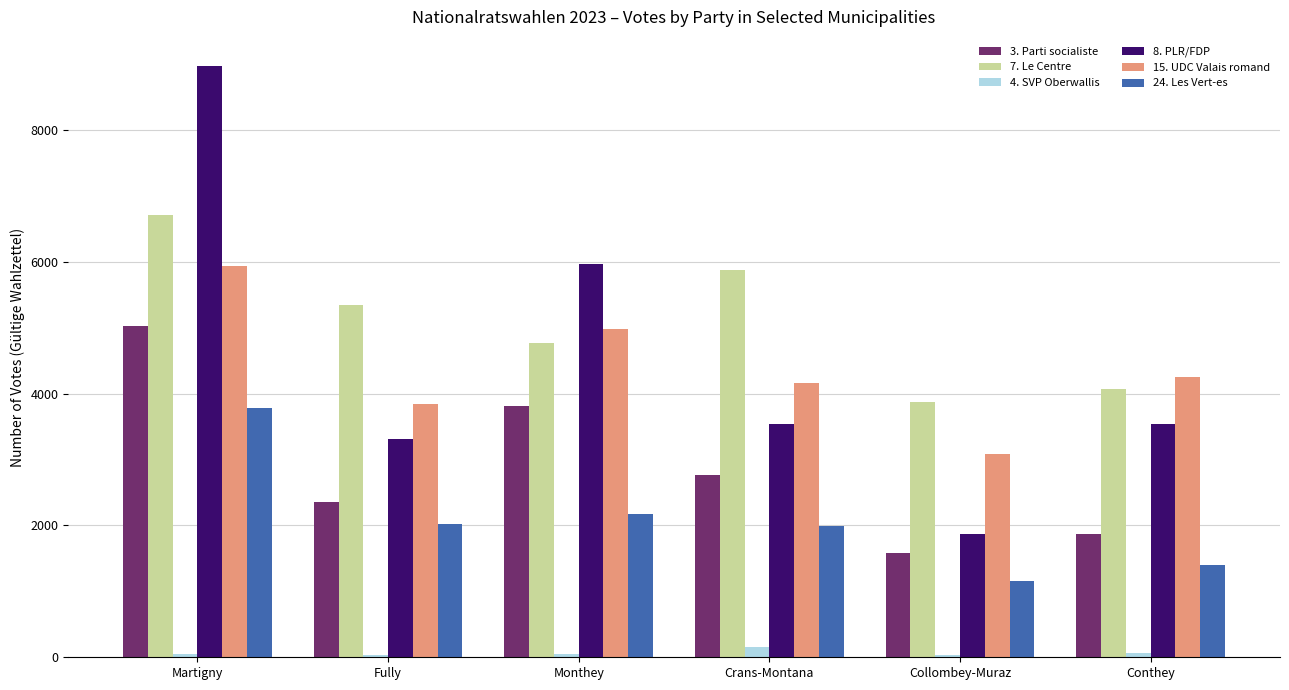

What is the label of the 6th bar from the right?

Martigny